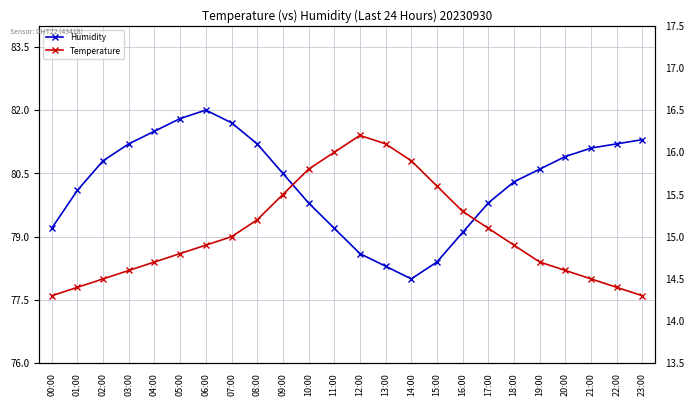

True or false: Humidity has a value of 81.2 at 03:00.

True